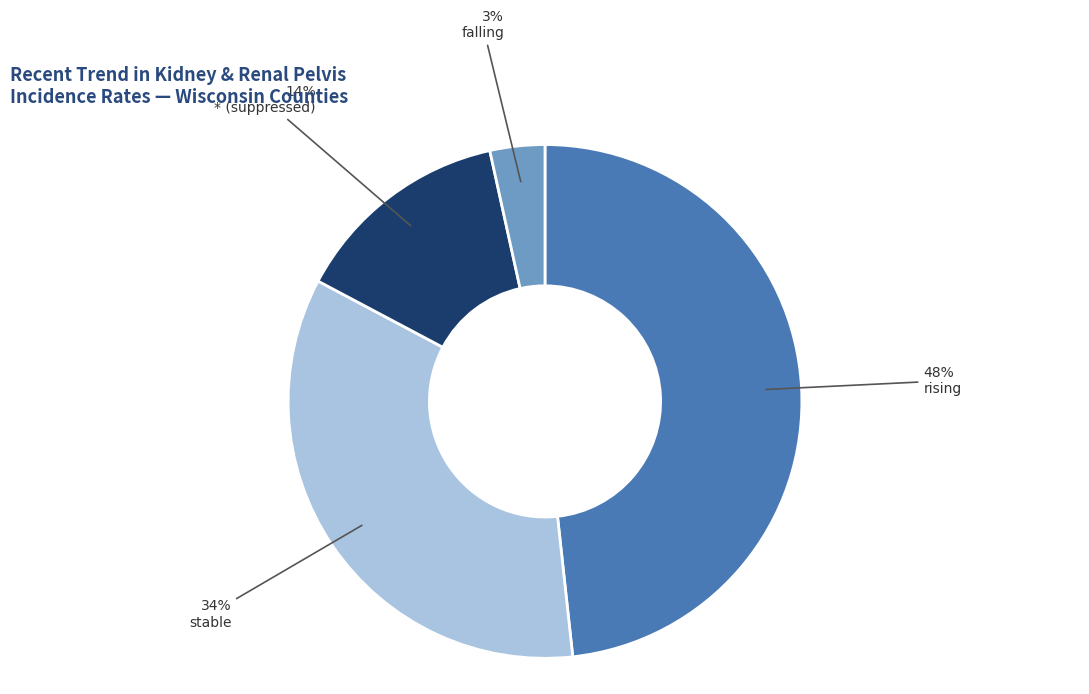

Is there any slice that represents more than half of the pie?

No